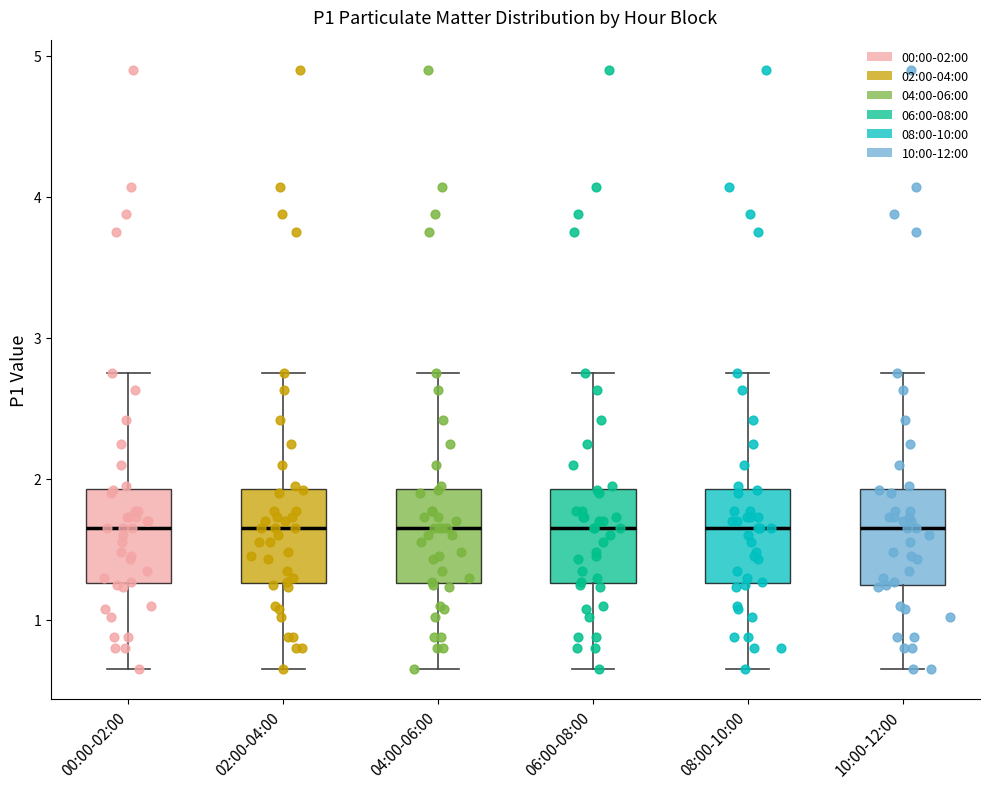

Reading left to right, read every box against the y-axis: the position of its median line, the range the box covers, and the ends of its whiskers. The values are not printed on the chart, so give them approximately, as read against the axis.

00:00-02:00: median 1.7, box 1.3 to 1.9, whiskers 0.7 to 2.8
02:00-04:00: median 1.7, box 1.3 to 1.9, whiskers 0.7 to 2.8
04:00-06:00: median 1.7, box 1.3 to 1.9, whiskers 0.7 to 2.8
06:00-08:00: median 1.7, box 1.3 to 1.9, whiskers 0.7 to 2.8
08:00-10:00: median 1.7, box 1.3 to 1.9, whiskers 0.7 to 2.8
10:00-12:00: median 1.7, box 1.2 to 1.9, whiskers 0.7 to 2.8